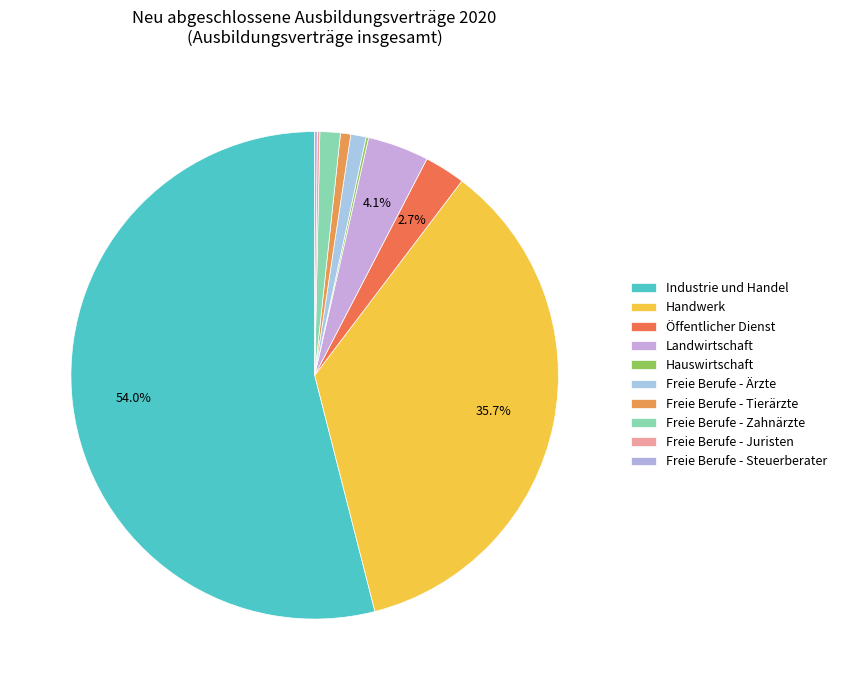

Rank the categories by value from highest to lowest.

Industrie und Handel, Handwerk, Landwirtschaft, Öffentlicher Dienst, Freie Berufe - Zahnärzte, Freie Berufe - Ärzte, Freie Berufe - Tierärzte, Hauswirtschaft, Freie Berufe - Juristen, Freie Berufe - Steuerberater